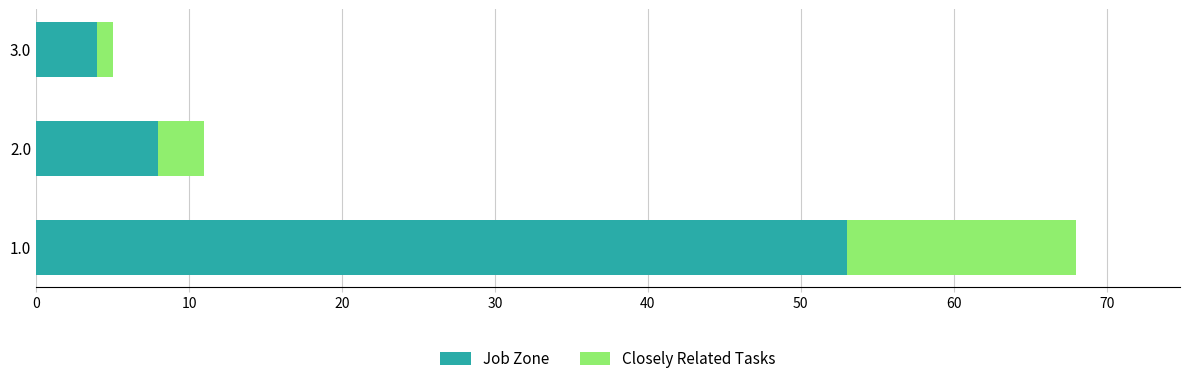

What is the sum of all Job Zone values?

65